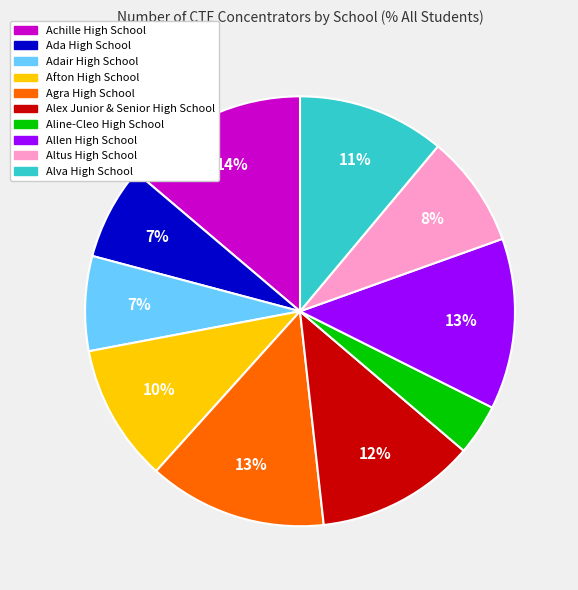

The Altus High School slice represents 8% of the pie. True or false?

True